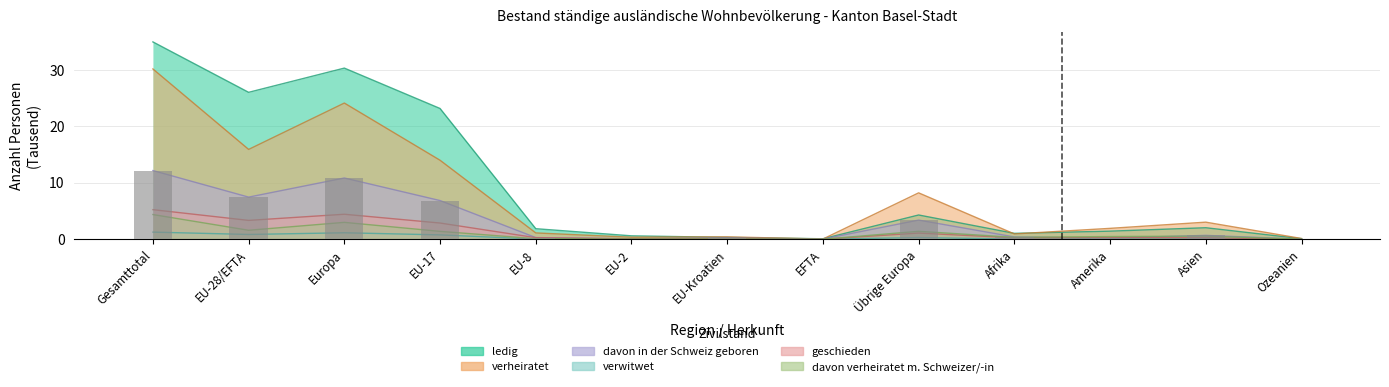

What is the total value across all series at EU-17?

49.1